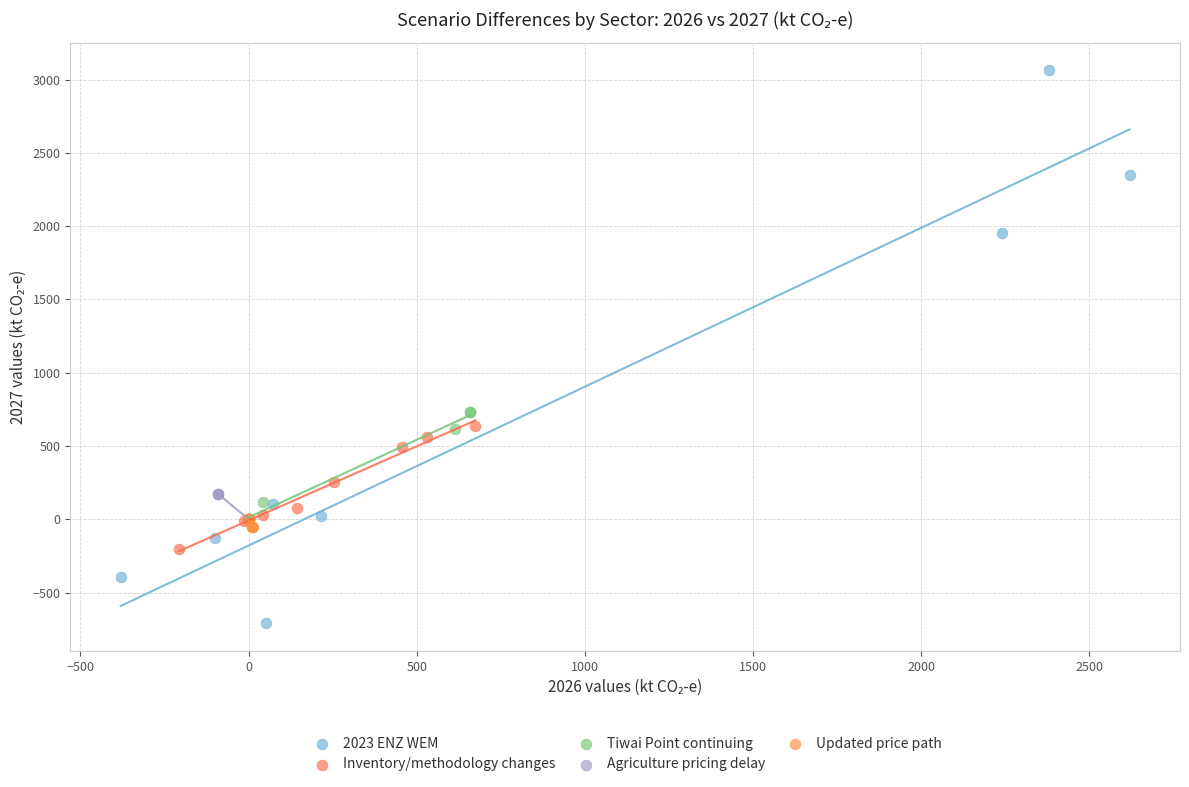

Which series has the largest Y range (max minus min)?

2023 ENZ WEM